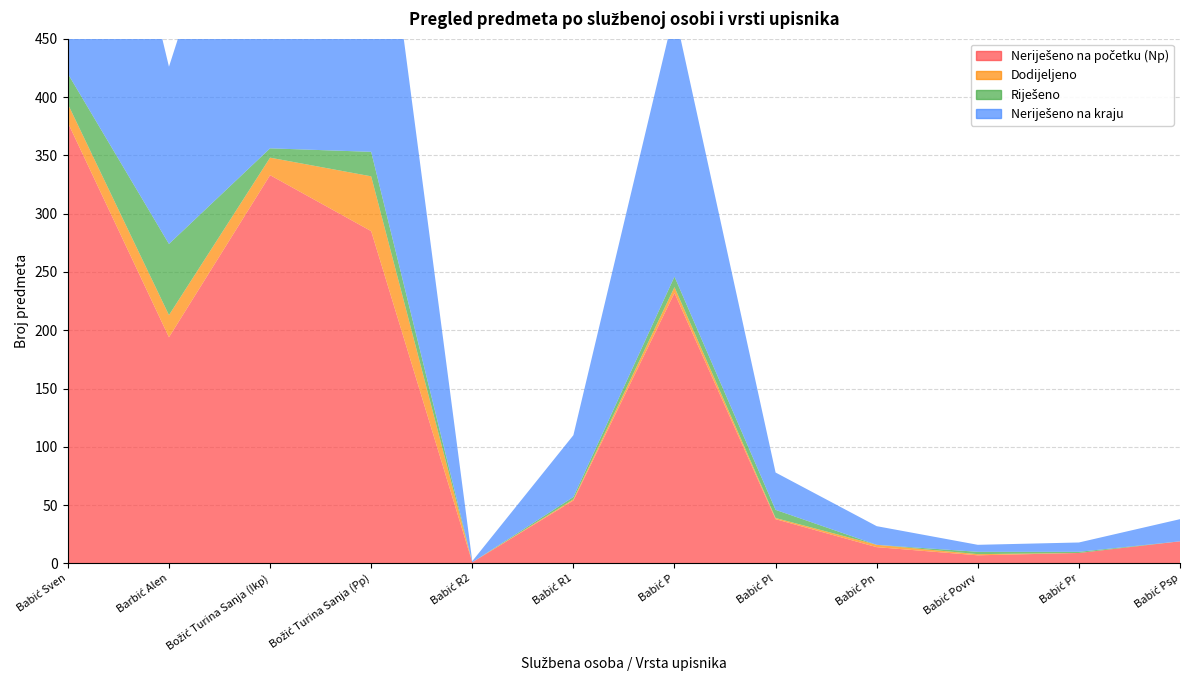

Reading left to right, list all the values displayed in this chart.

Neriješeno na početku (Np): Babić Sven=378	Barbić Alen=194	Božić Turina Sanja (Ikp)=333	Božić Turina Sanja (Pp)=285	Babić R2=1	Babić R1=54	Babić P=232	Babić Pl=38	Babić Pn=14	Babić Povrv=7	Babić Pr=9	Babić Psp=19
Dodijeljeno: Babić Sven=16	Barbić Alen=19	Božić Turina Sanja (Ikp)=15	Božić Turina Sanja (Pp)=47	Babić R2=0	Babić R1=1	Babić P=5	Babić Pl=1	Babić Pn=2	Babić Povrv=1	Babić Pr=0	Babić Psp=0
Riješeno: Babić Sven=26	Barbić Alen=61	Božić Turina Sanja (Ikp)=8	Božić Turina Sanja (Pp)=21	Babić R2=0	Babić R1=2	Babić P=9	Babić Pl=7	Babić Pn=0	Babić Povrv=2	Babić Pr=1	Babić Psp=0
Neriješeno na kraju: Babić Sven=368	Barbić Alen=152	Božić Turina Sanja (Ikp)=340	Božić Turina Sanja (Pp)=310	Babić R2=1	Babić R1=53	Babić P=228	Babić Pl=32	Babić Pn=16	Babić Povrv=6	Babić Pr=8	Babić Psp=19